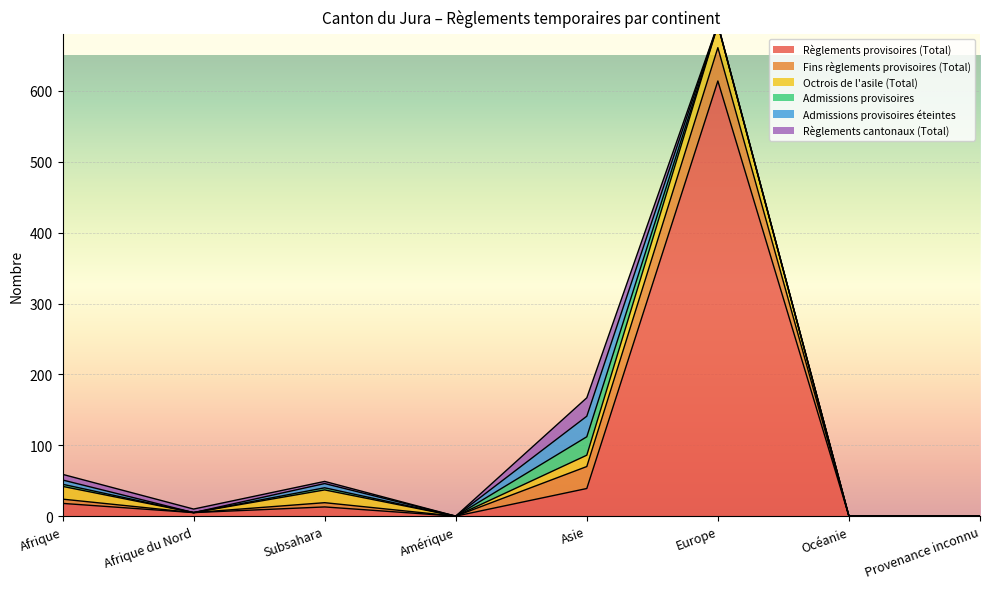

In Admissions provisoires, how many points are higher than both neighbors (excluding endpoints)?

2